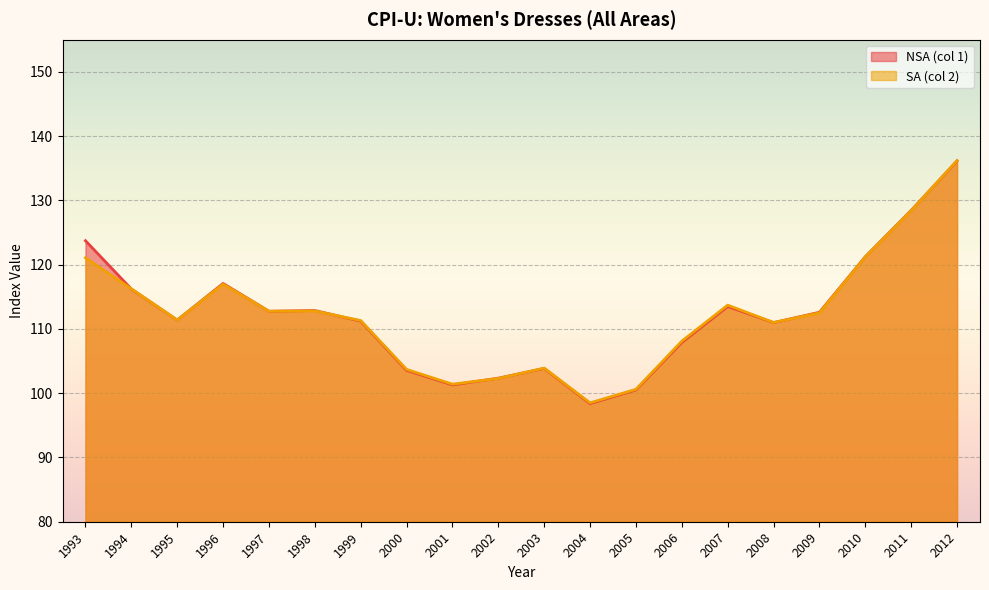

At which category is the sum across all series the highest?

2012